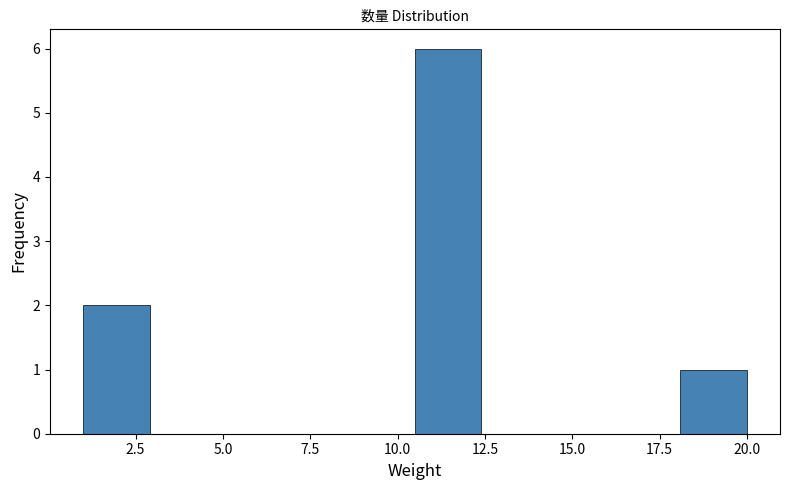

Around what value on the x-axis is the tallest bar? Give the approximate position of its centre, as read against the axis.

11.5